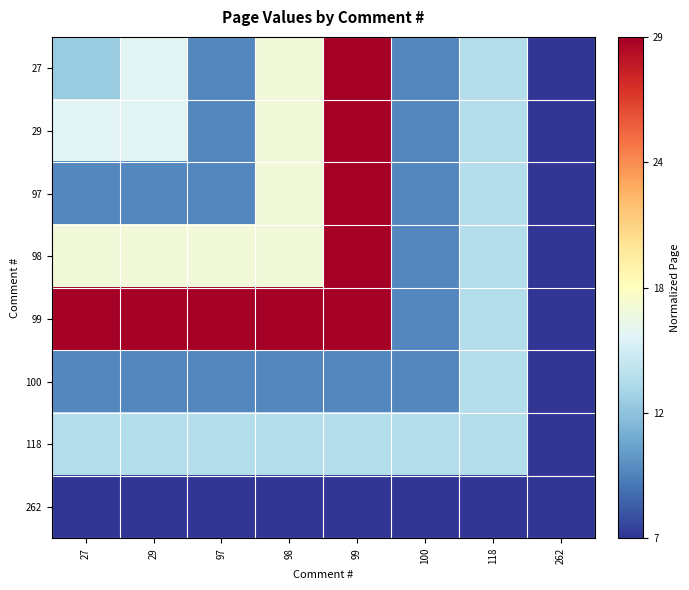

Count the number of categories in the chart.

8